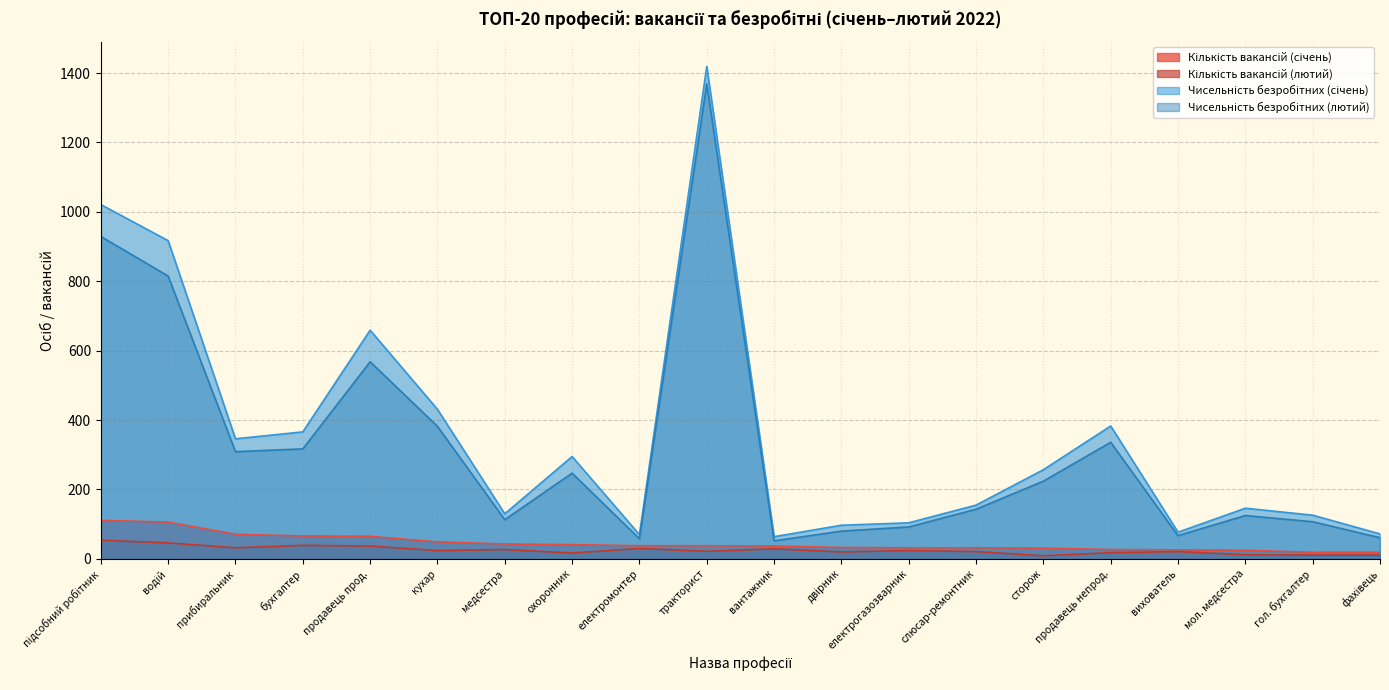

What is the value of the Кількість вакансій (лютий) point at the 1st from the left?

54